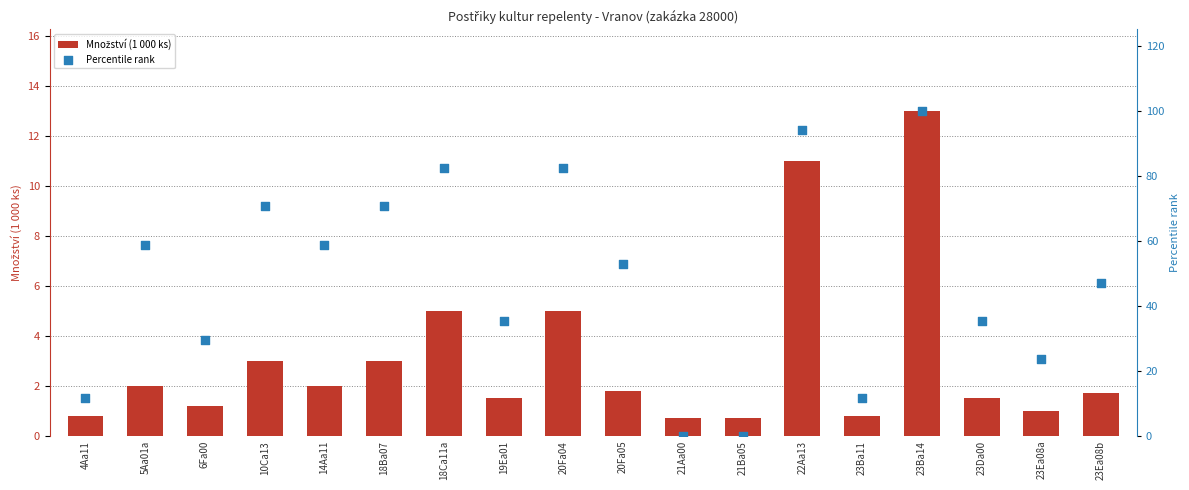

What are all the series names shown in the legend?

Množství (1 000 ks), Percentile rank